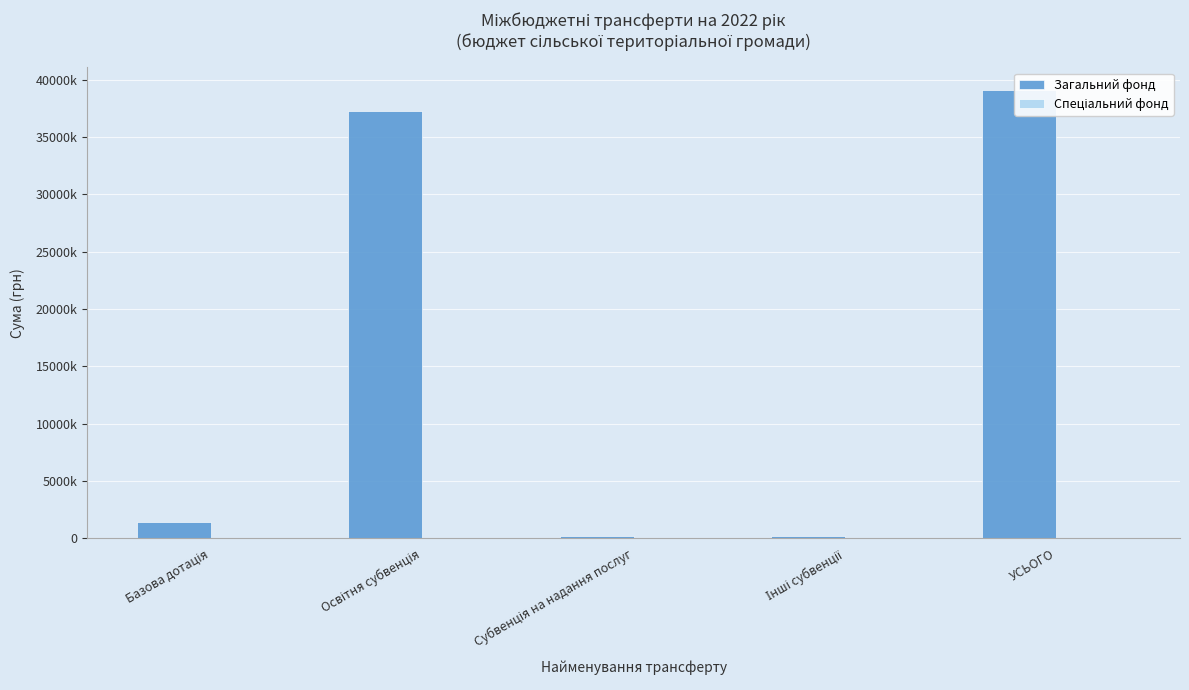

How many groups of bars are there?

5